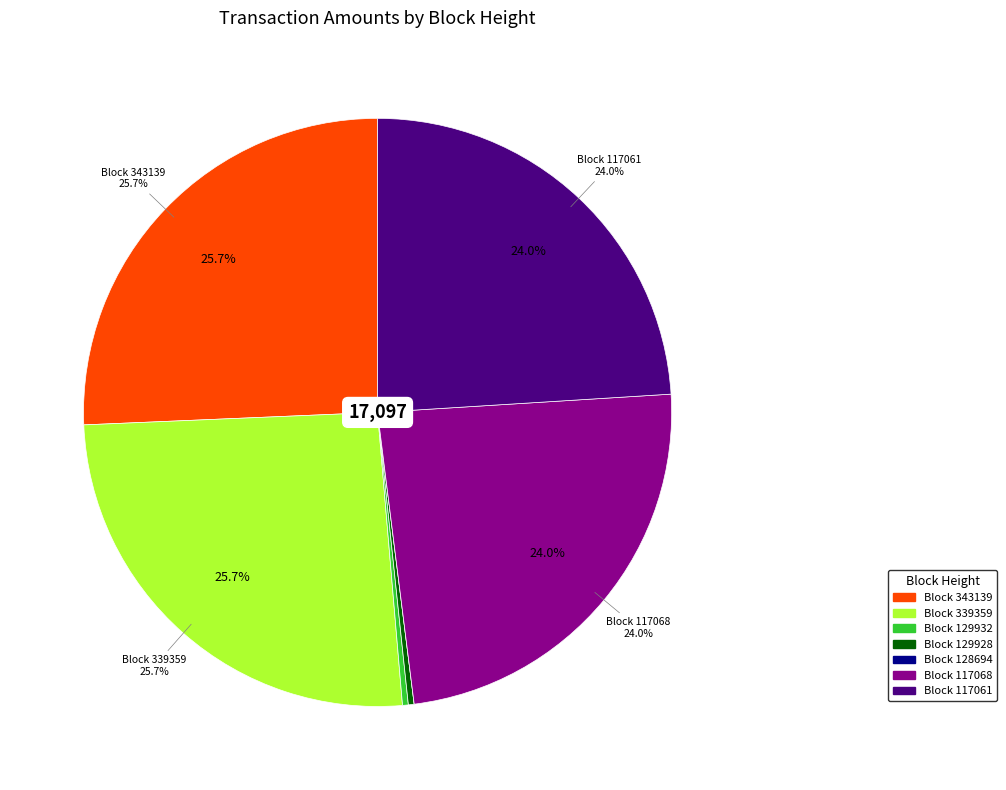

How many segments does this pie chart have?

7